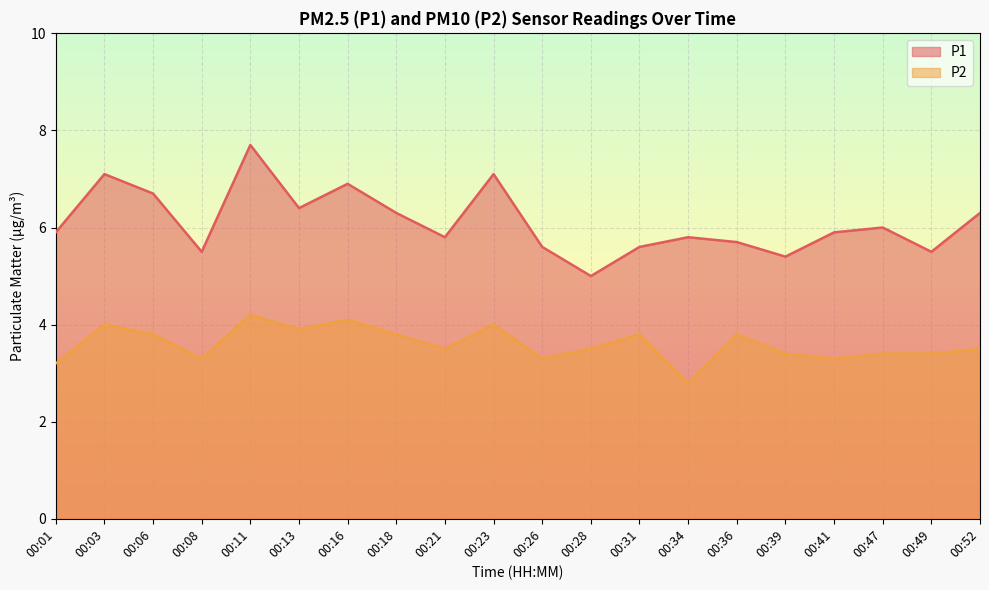

What is the total value across all series at 00:41?

9.2